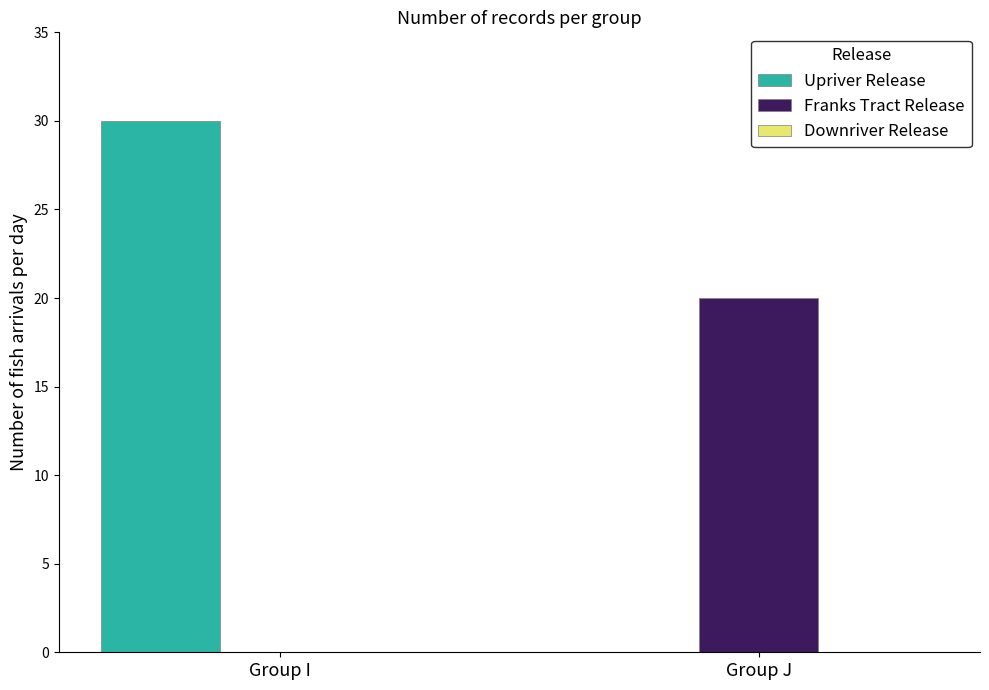

At which category is the sum across all series the highest?

Group I